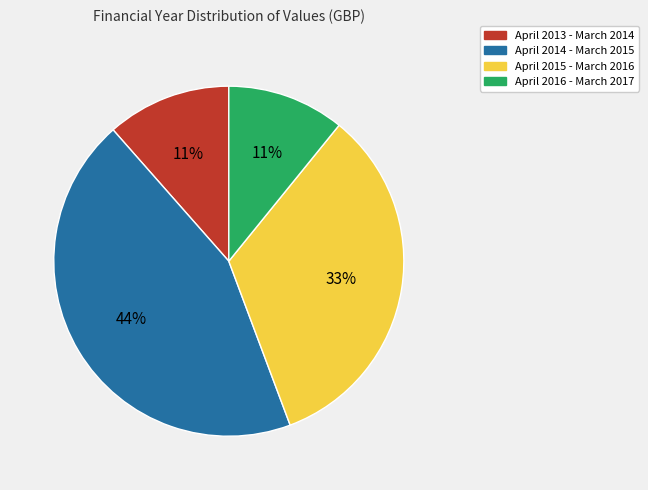

Between April 2014 - March 2015 and April 2016 - March 2017, which is larger?

April 2014 - March 2015